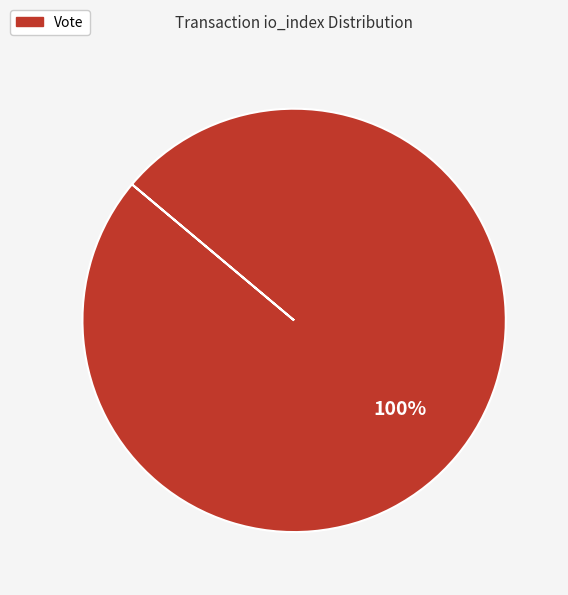

How many slices are in this pie chart?

1